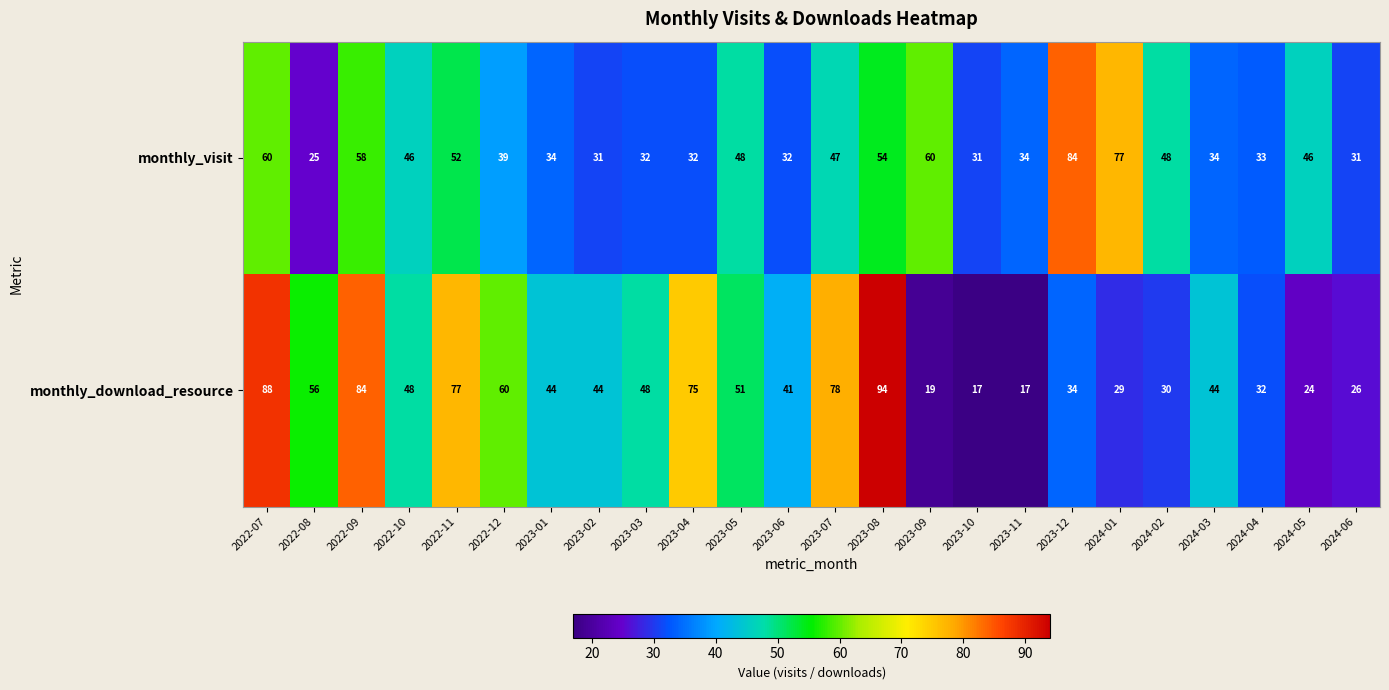

What is the difference between the highest and lowest values at 2023-06?

9